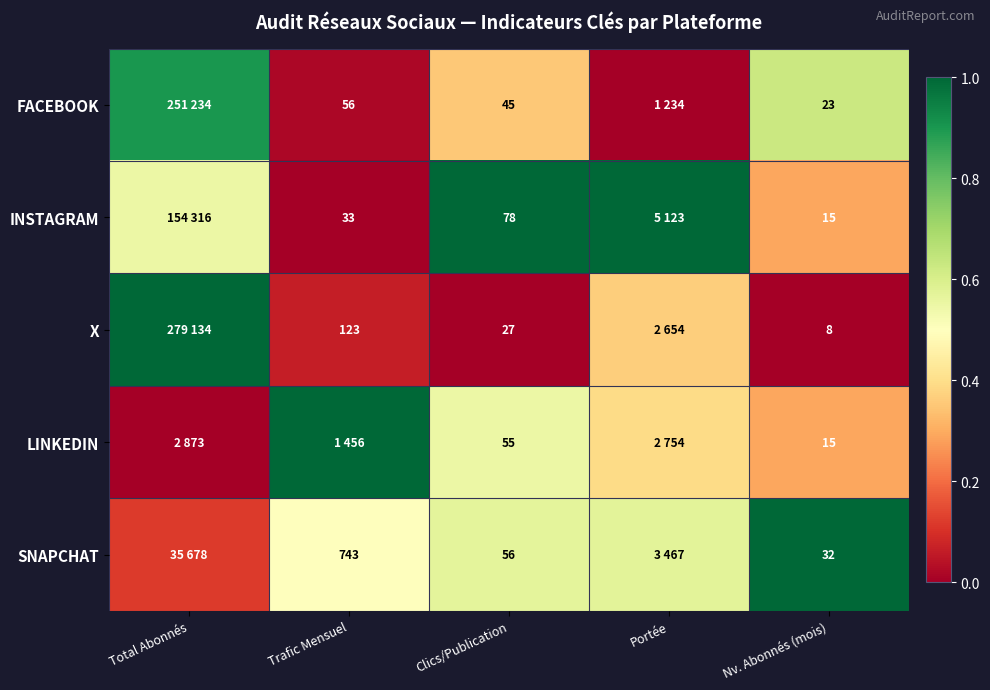

At Clics/Publication, list the series in order from largest to smallest.

INSTAGRAM, SNAPCHAT, LINKEDIN, FACEBOOK, X